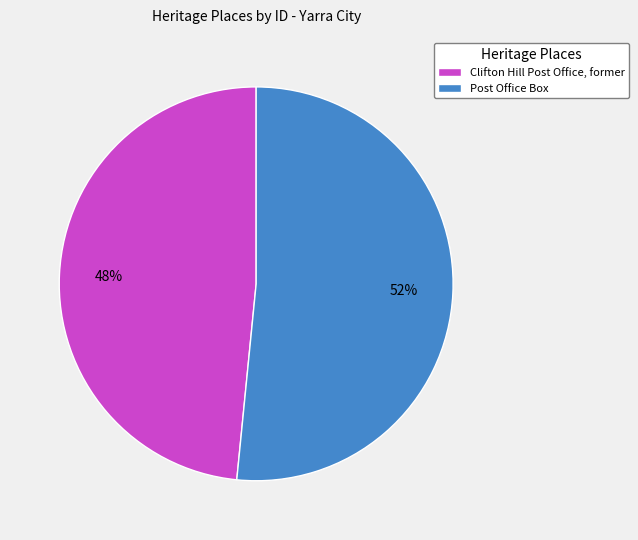

To the nearest percent, what percentage of the pie is Post Office Box?

52%